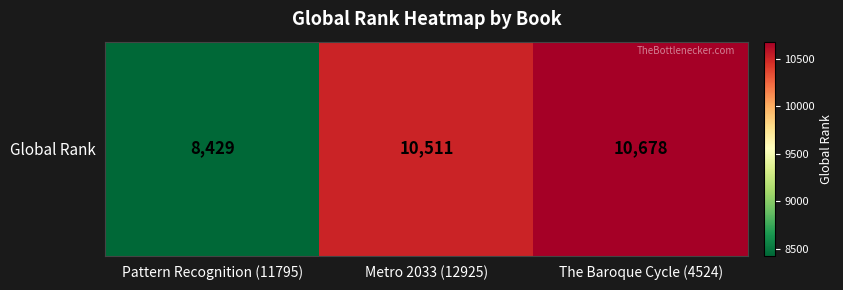

The chart shows a value of 13026 at Pattern Recognition (11795). True or false?

False